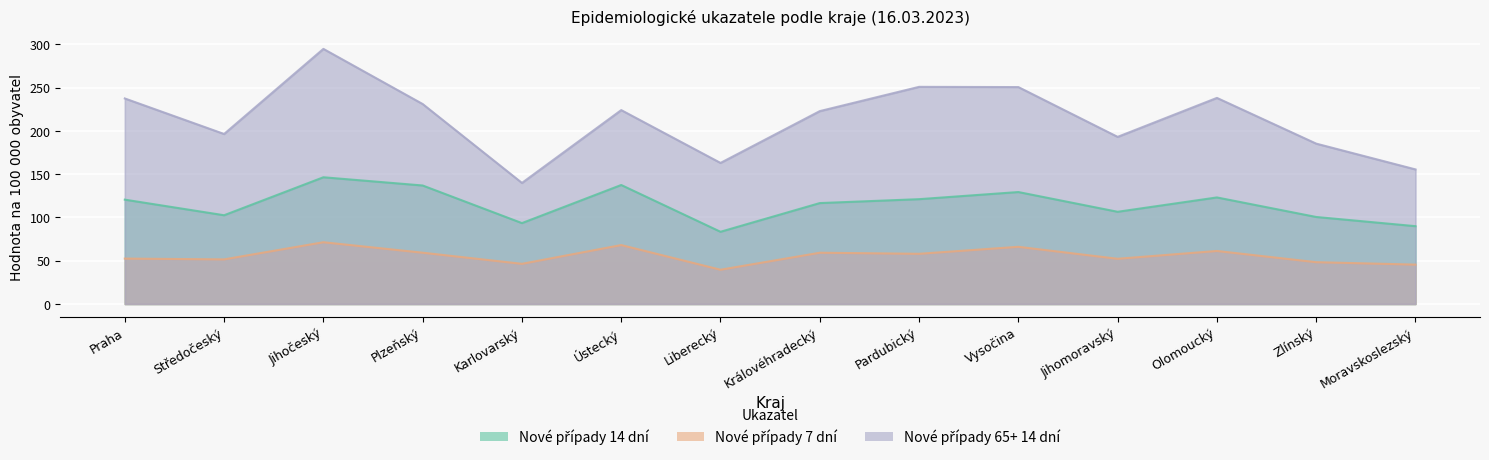

What is the sum of all Nové případy 65+ 14 dní values?

2982.6